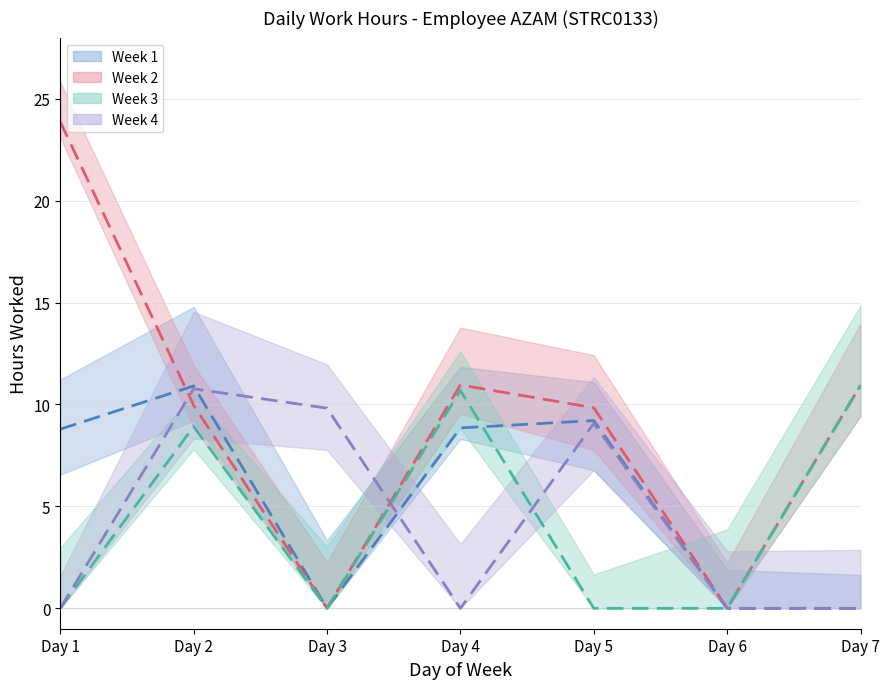

What value does the Week 2 series have at Day 4?

11.0